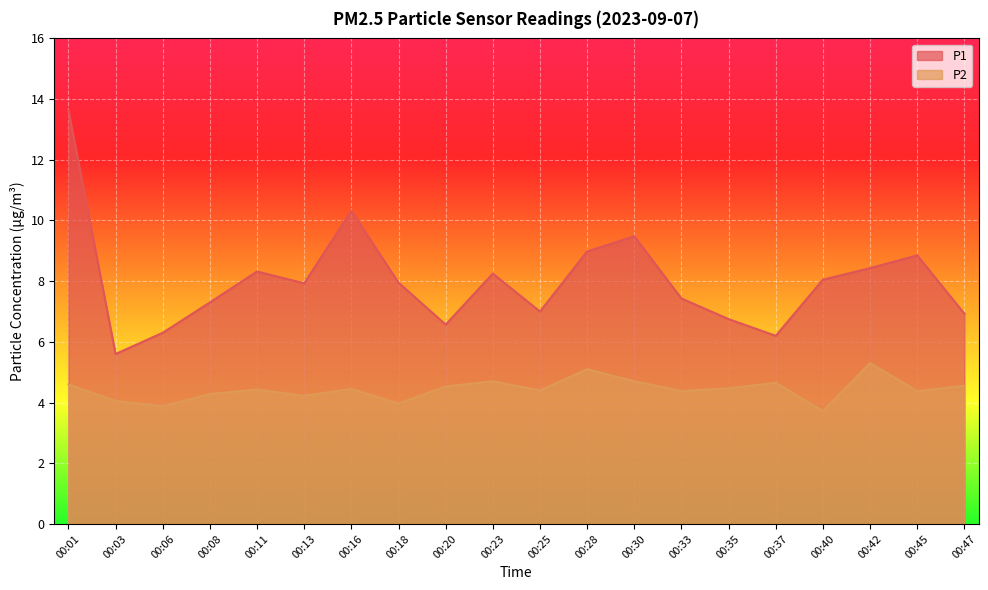

What is the value of the P2 point at the 9th from the left?

4.5